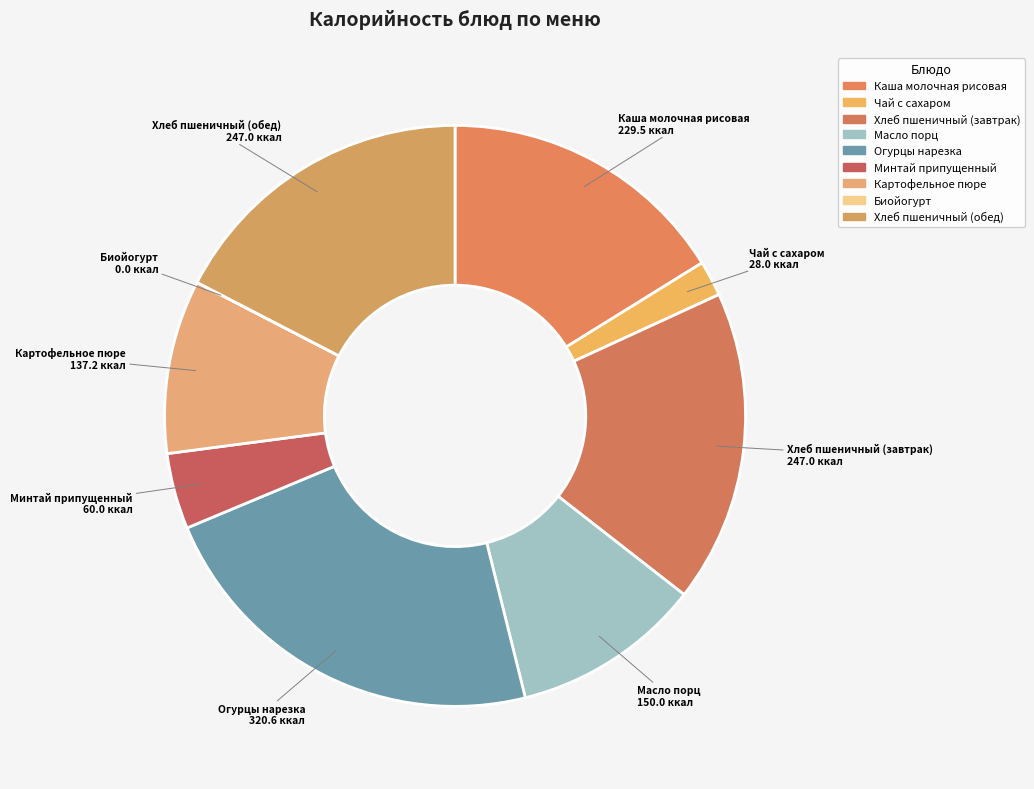

Approximately how many times larger is the value at Хлеб пшеничный (завтрак) compared to Картофельное пюре?

1.8